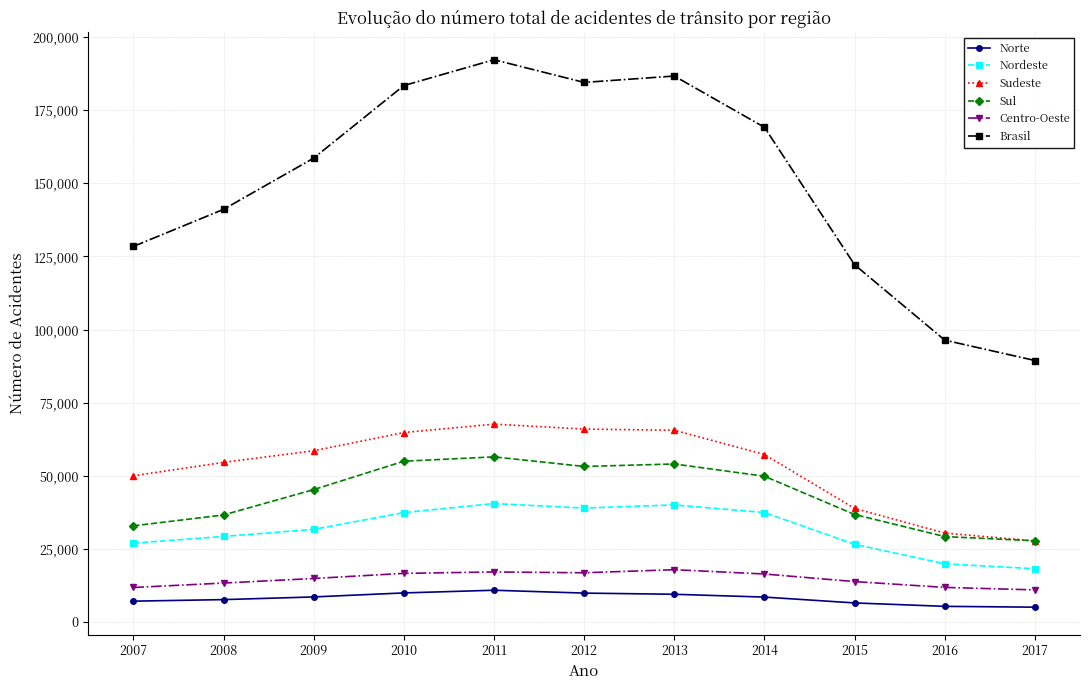

What is the total value across all series at 2017?

178792